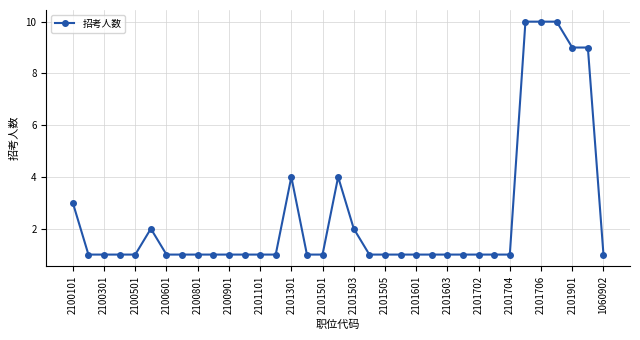

True or false: the data has more than 2 interior local peaks.

True